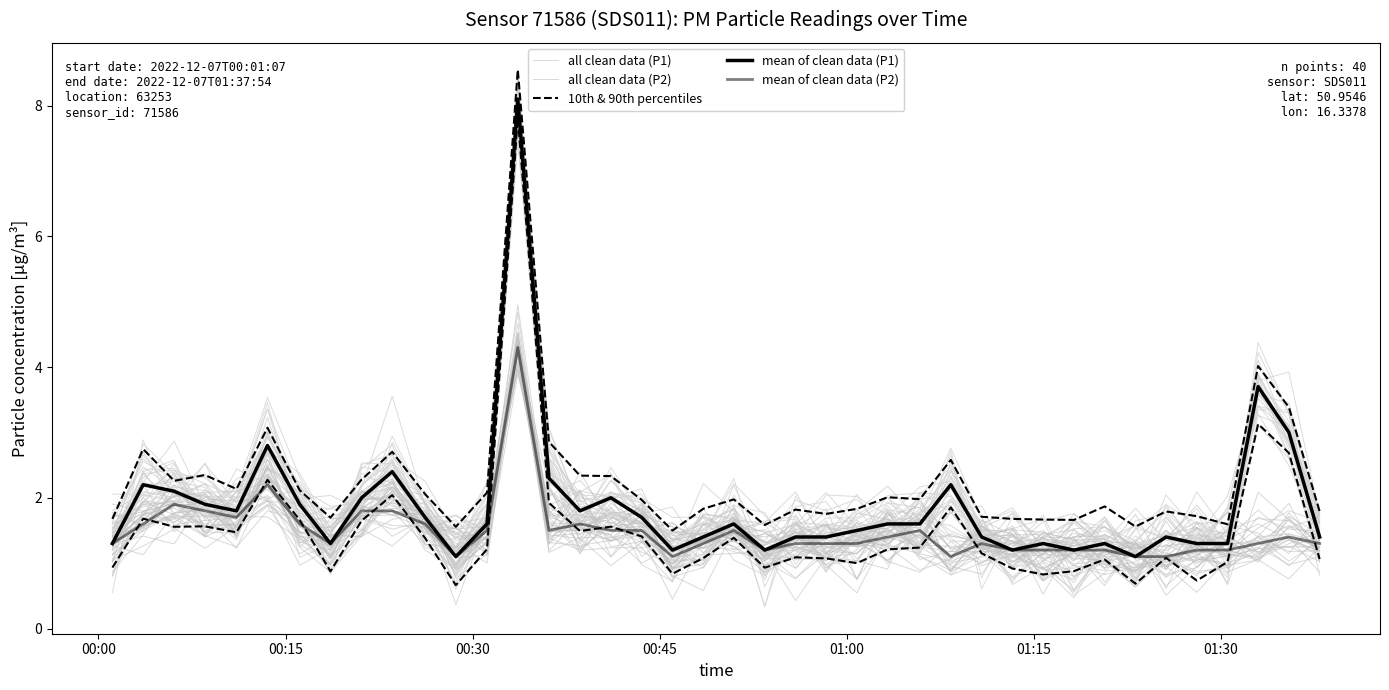

What is the smallest value displayed?

0.7